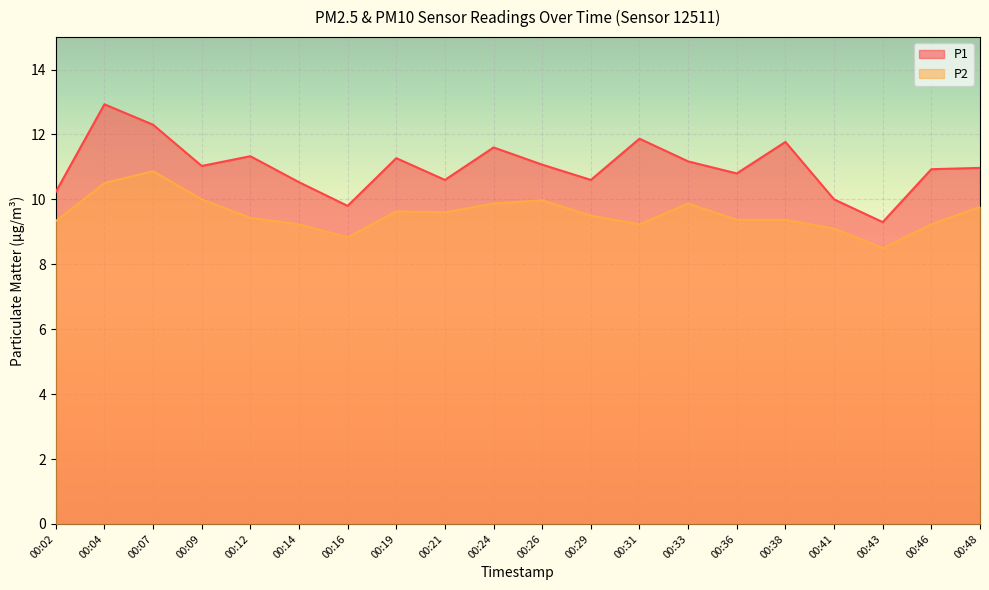

List the labels in order of P1 value, largest first.

00:04, 00:07, 00:31, 00:38, 00:24, 00:12, 00:19, 00:33, 00:26, 00:09, 00:48, 00:46, 00:36, 00:21, 00:29, 00:14, 00:02, 00:41, 00:16, 00:43